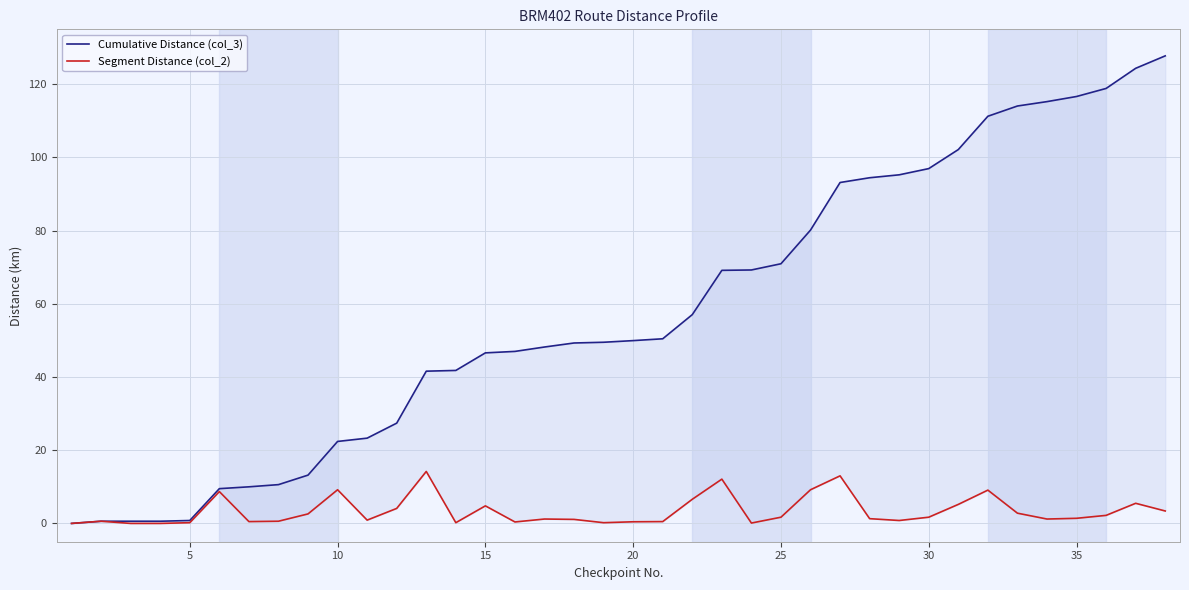

What are all the series names shown in the legend?

Cumulative Distance (col_3), Segment Distance (col_2)